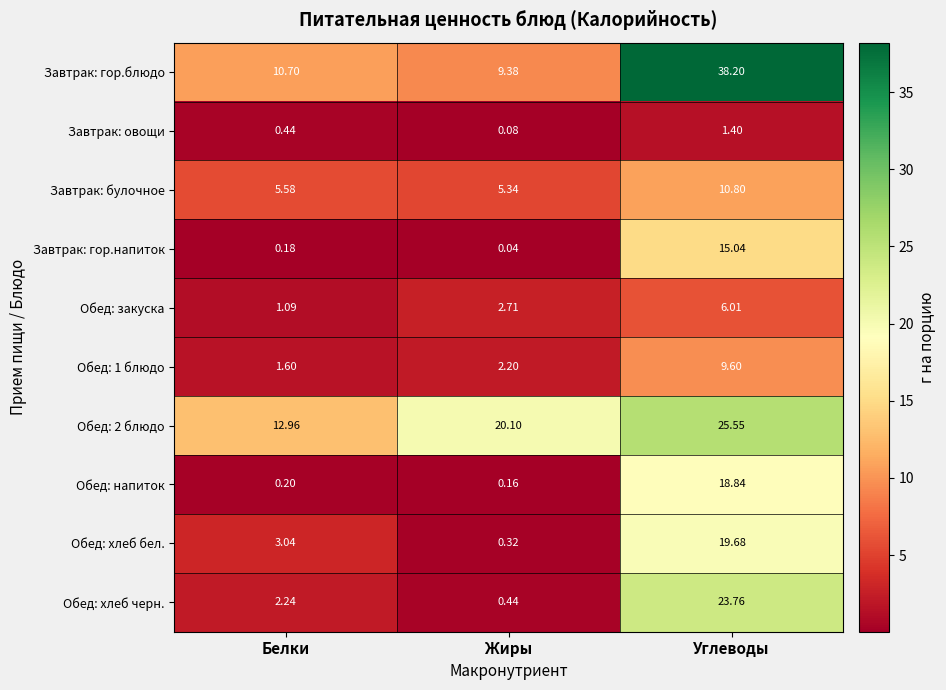

Rank the categories by Завтрак: гор.напиток value from lowest to highest.

Жиры, Белки, Углеводы